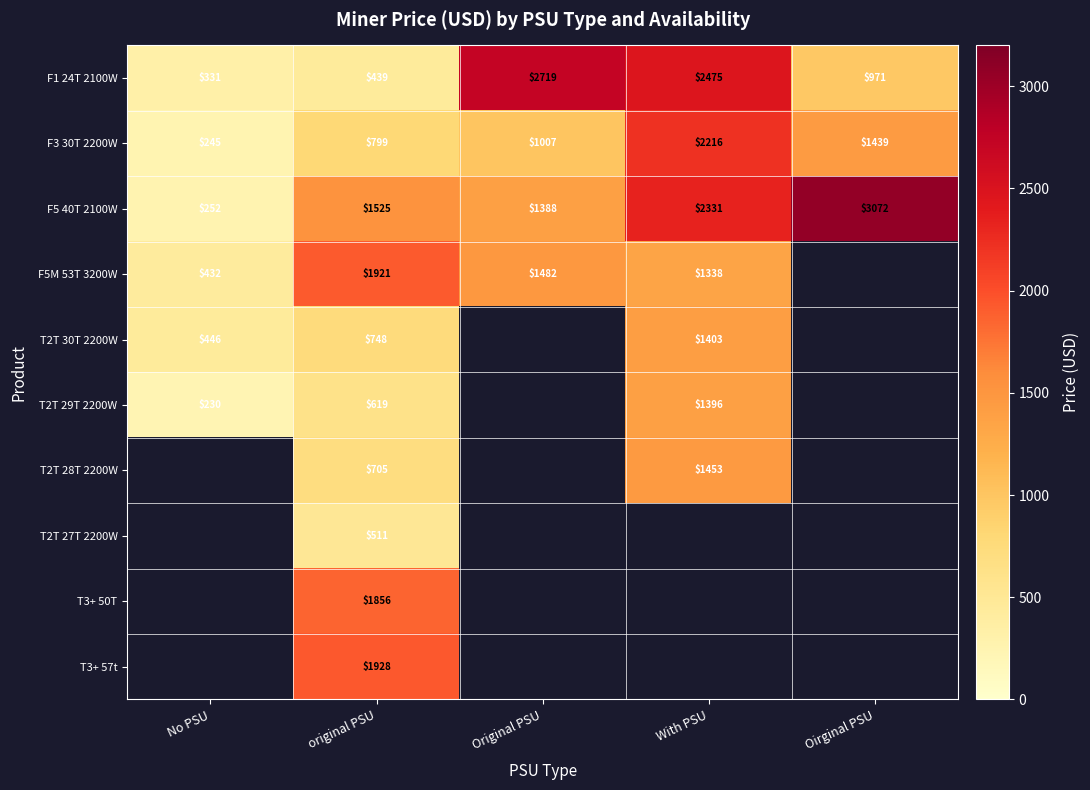

At how many categories does at least one series exceed 863?

4